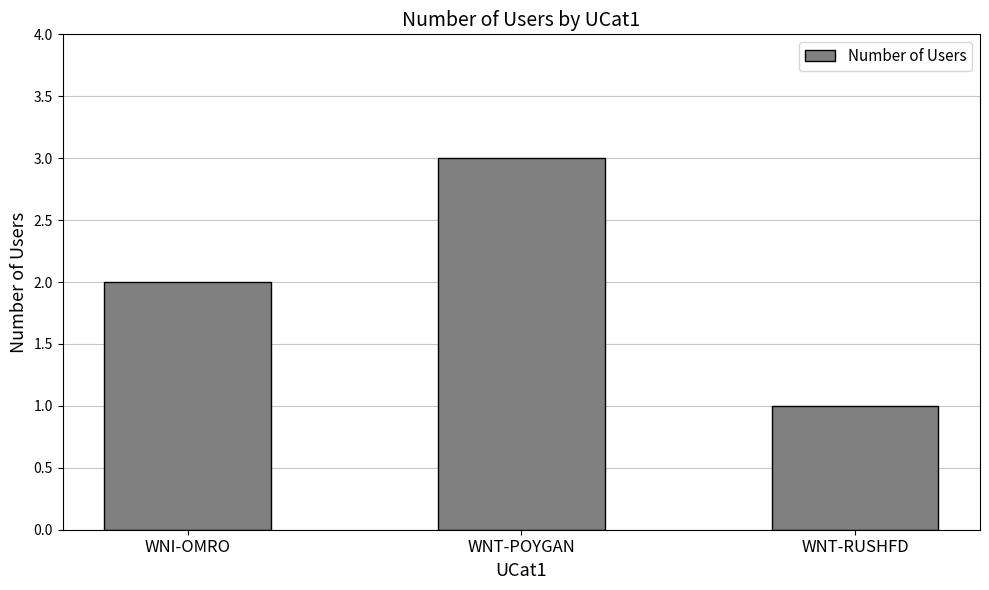

At which label is the value closest to 2?

WNI-OMRO